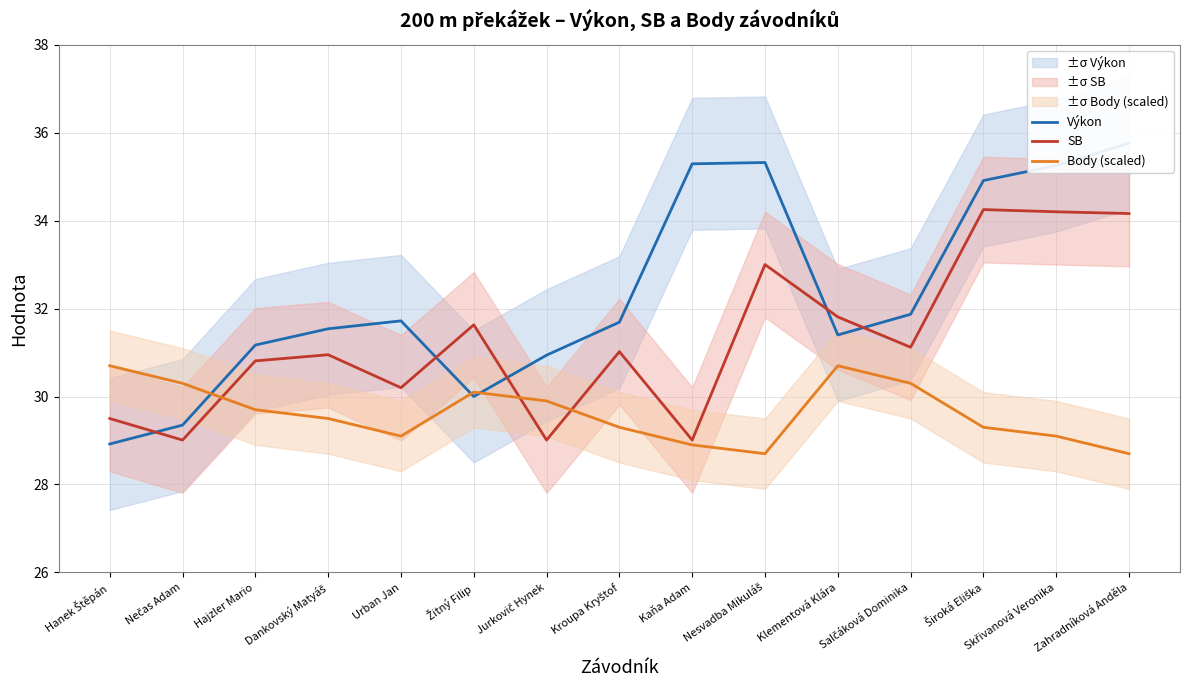

The value of Body (scaled) at Hajzler Mario is 29.7. True or false?

True